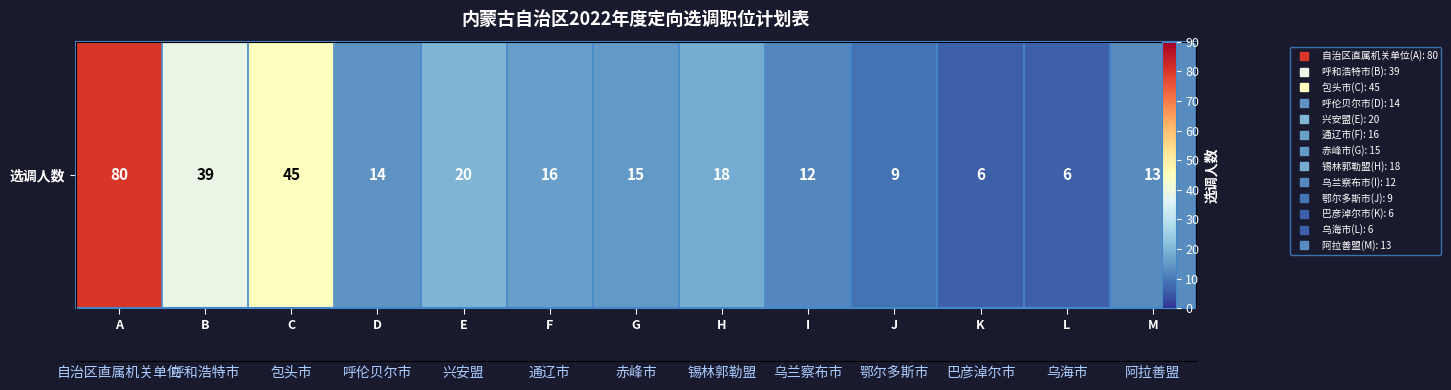

Between L and K, which is larger?

L